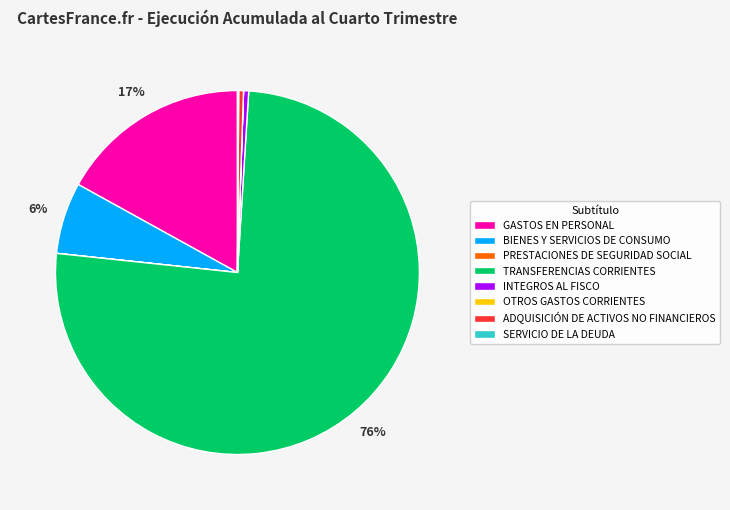

Approximately how many times larger is the value at BIENES Y SERVICIOS DE CONSUMO compared to INTEGROS AL FISCO?

14.0